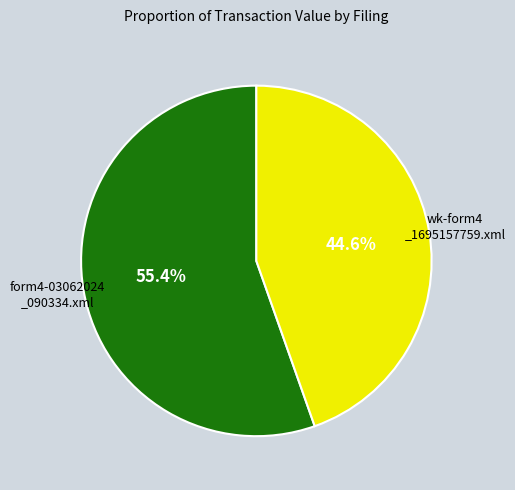

Is there a majority slice in this chart?

Yes